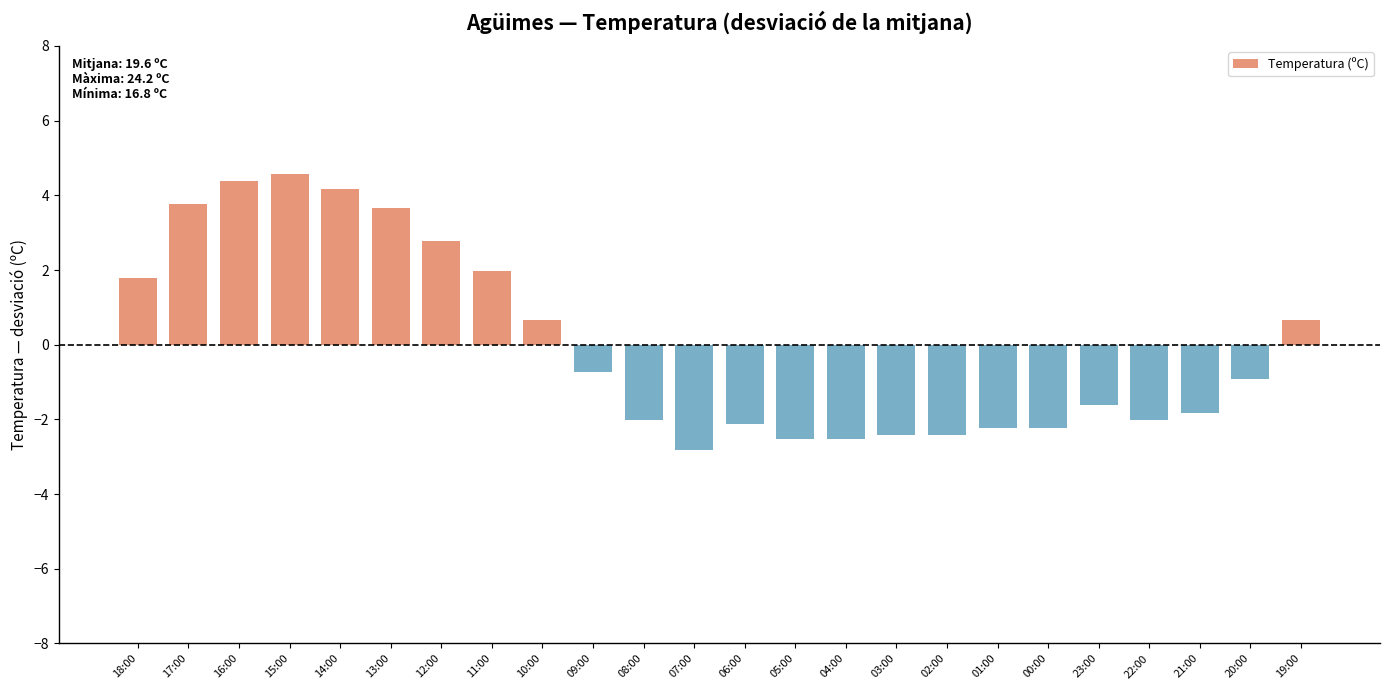

How many bars are there in total?

24